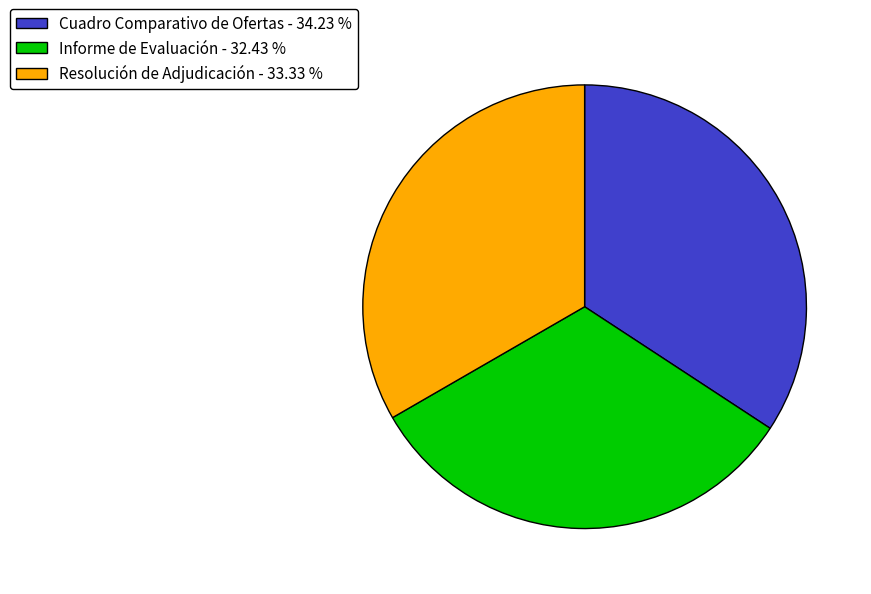

What is the smallest slice in the pie chart?

Informe de Evaluación